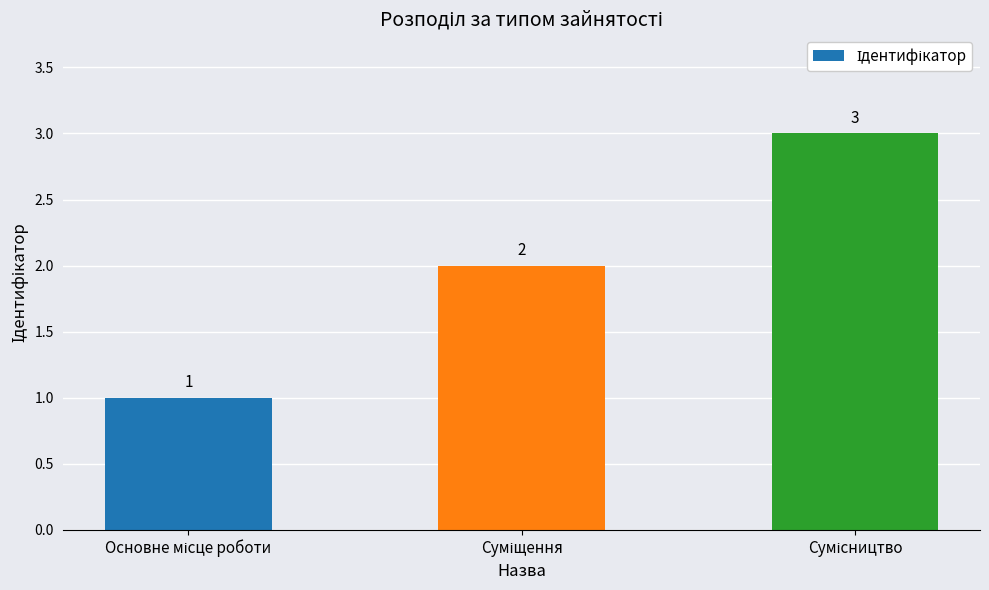

What is the average value?

2